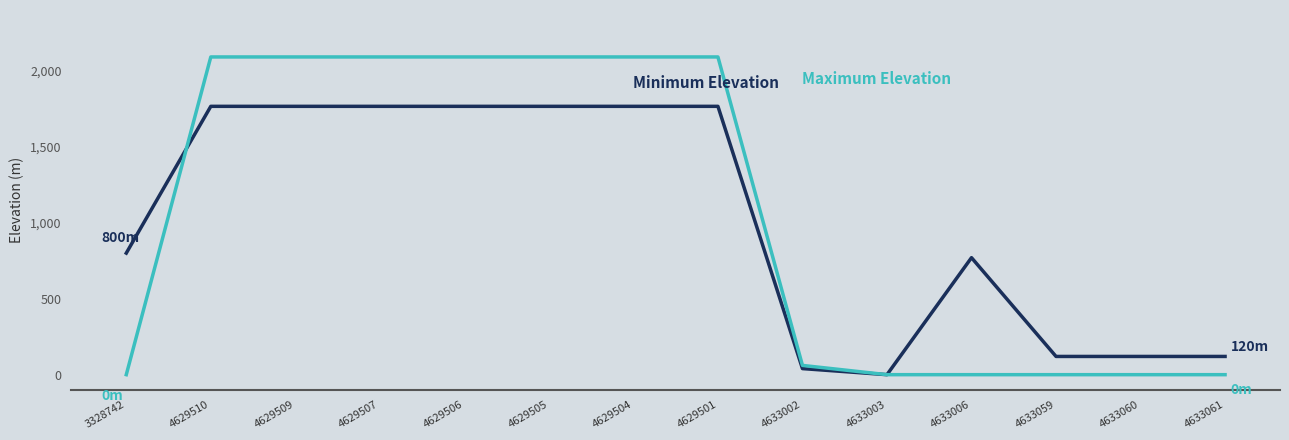

What is the greatest value displayed?

2091